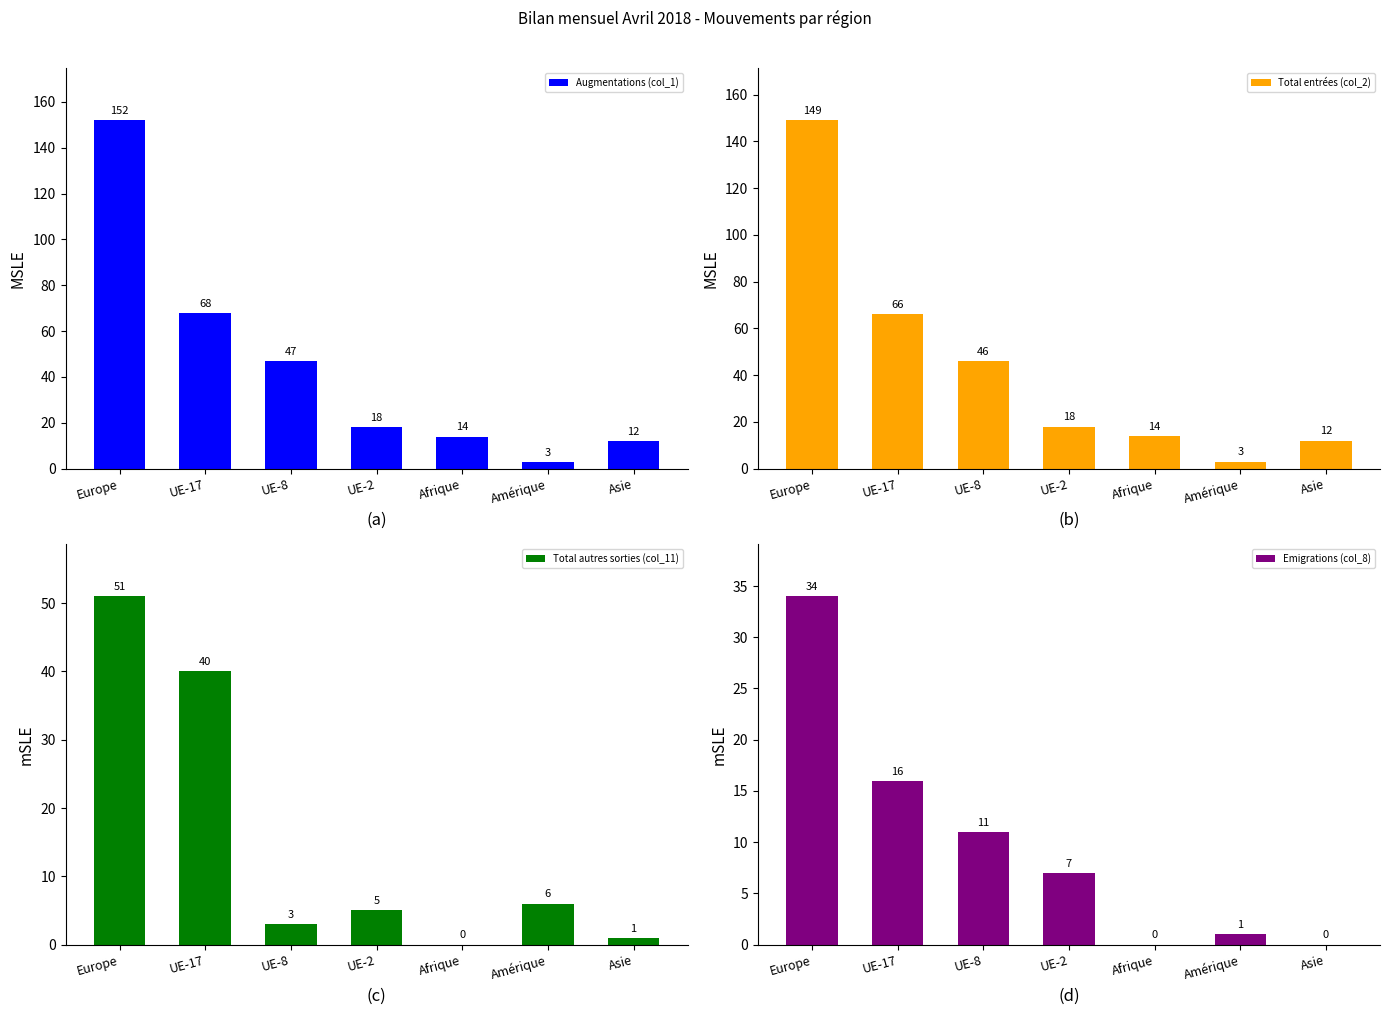

How many values in the Total entrées (col_2) series exceed 18?

3